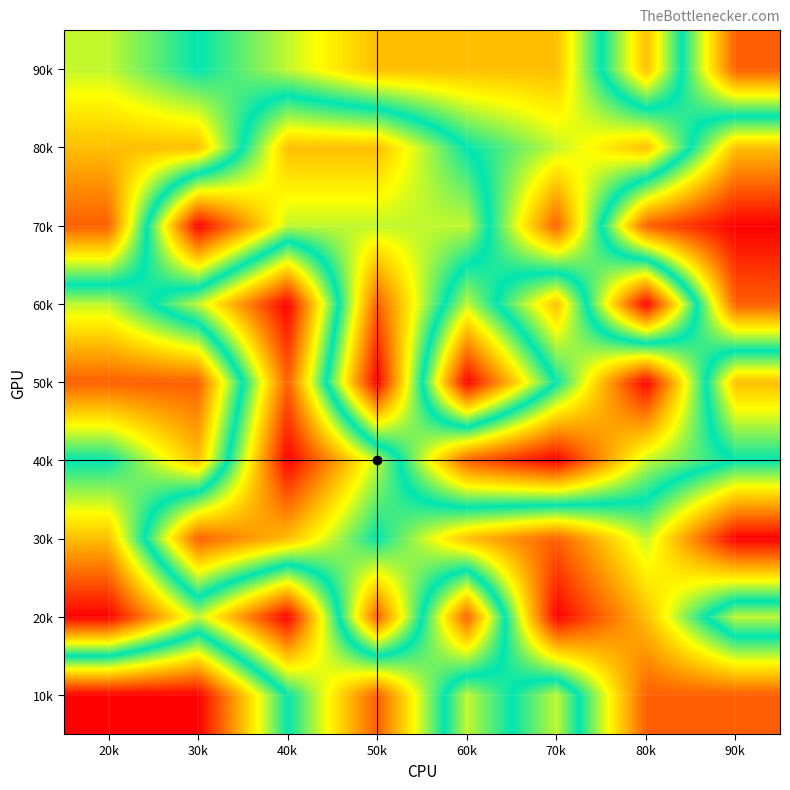

At 80k, list the series in order from smallest to largest.

50k, 70k, 90k, 40k, 30k, 20k, 80k, 10k, 60k